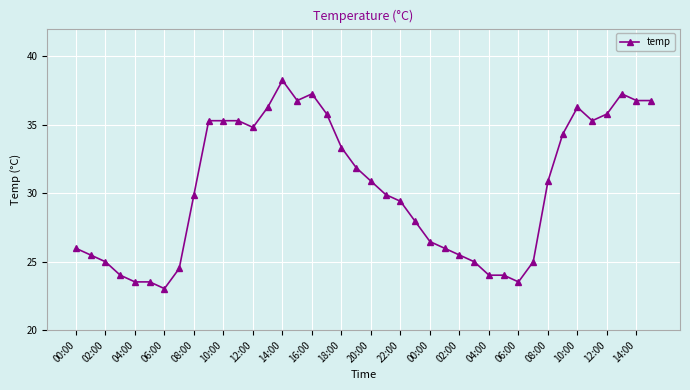

What is the value of the 32nd point from the left?

25.0